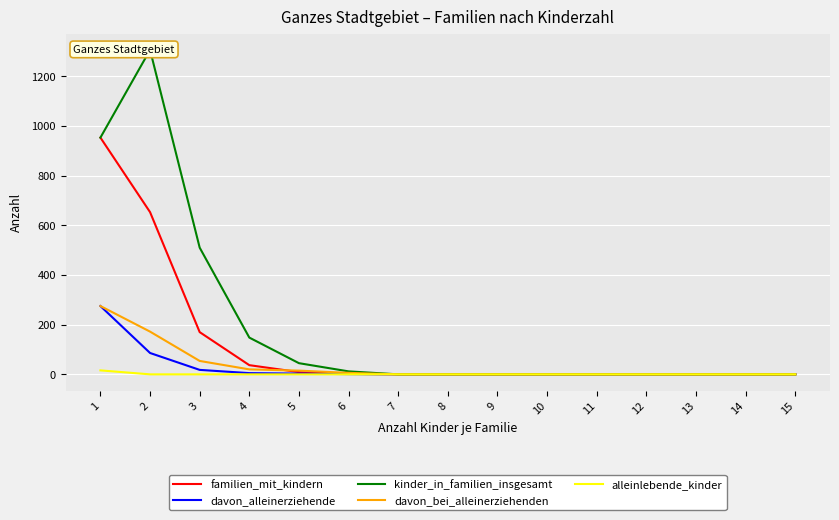

Between 3 and 7, which series saw the biggest shift?

kinder_in_familien_insgesamt